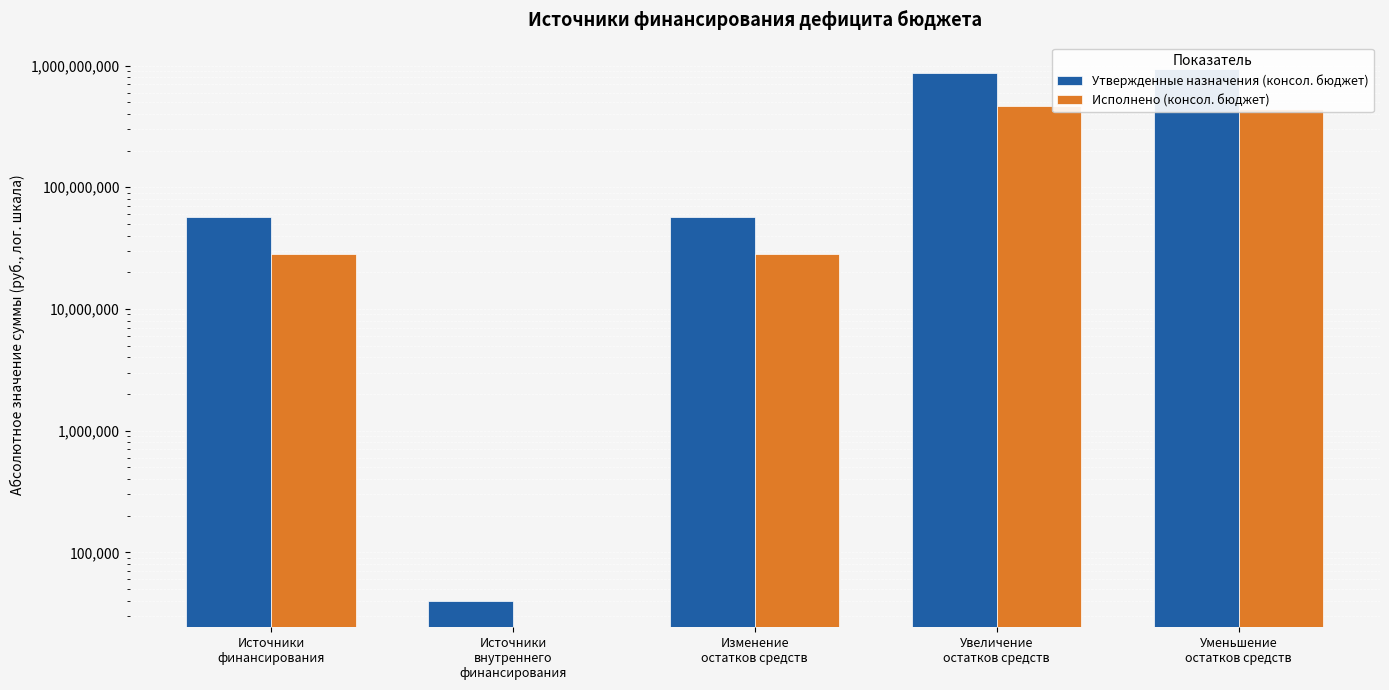

Rank the categories by Исполнено (консол. бюджет) value from lowest to highest.

Источники
внутреннего
финансирования, Источники
финансирования, Изменение
остатков средств, Уменьшение
остатков средств, Увеличение
остатков средств